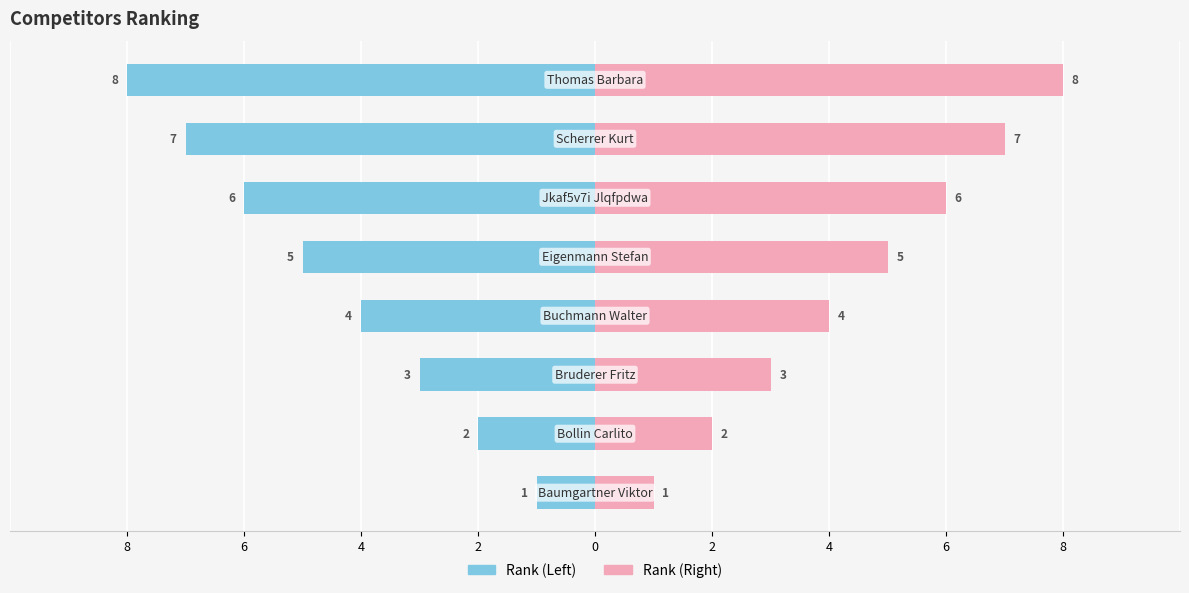

What are all the series names shown in the legend?

Rank (Left), Rank (Right)